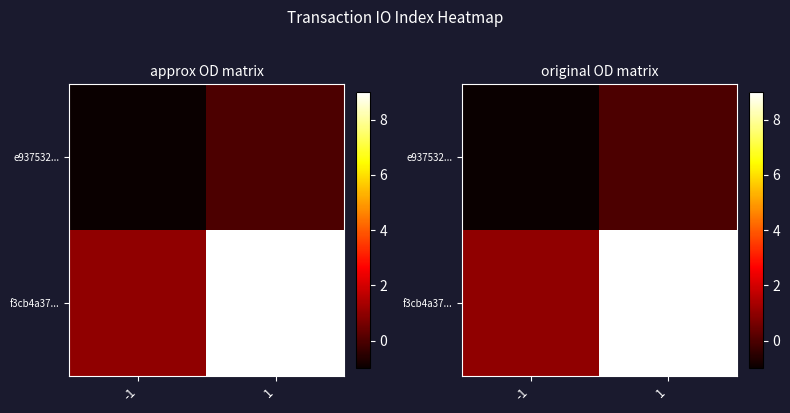

What is the total value across all series at 1?

9